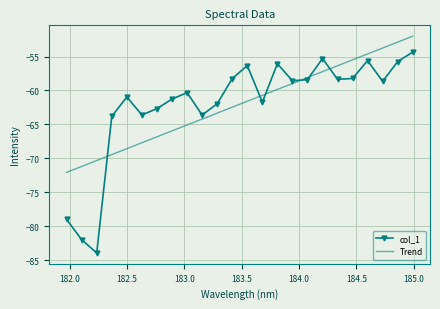

List the series in order of their peak value, lowest first.

col_1, Trend